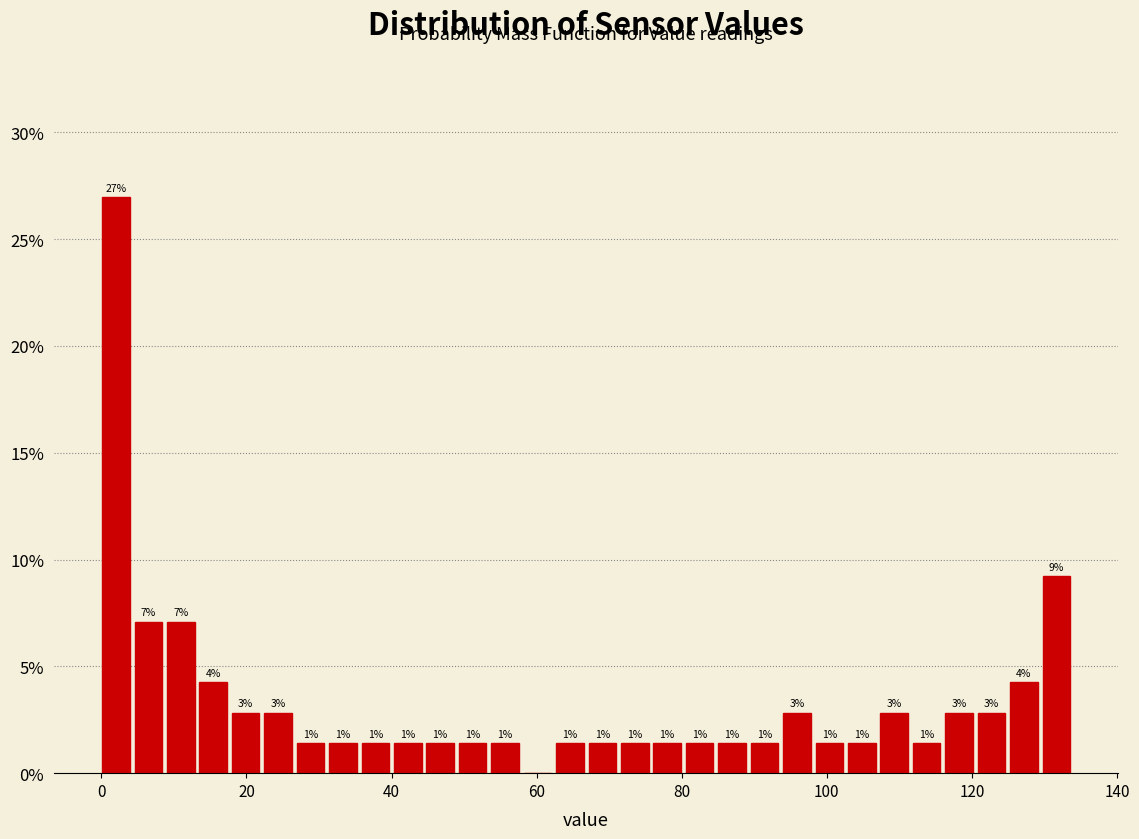

Read against the x-axis, roughly where is the centre of the tallest bar?

2